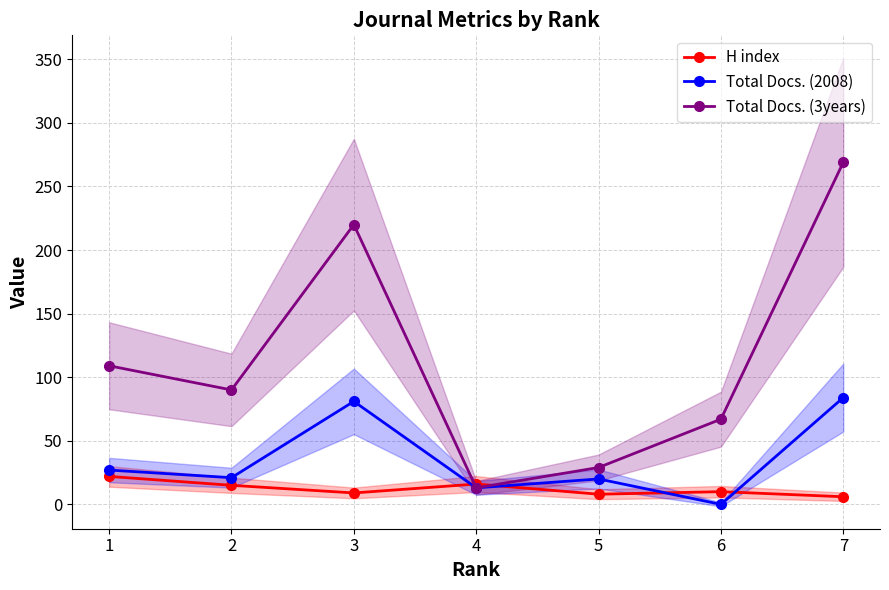

What is the greatest value displayed?

269